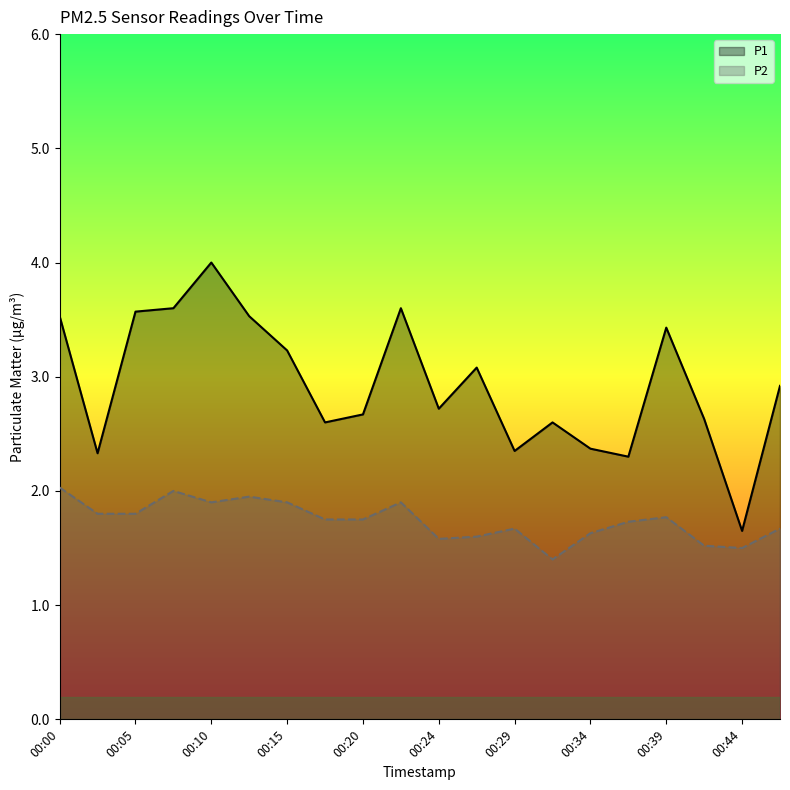

At which label does P2 reach its peak?

00:00